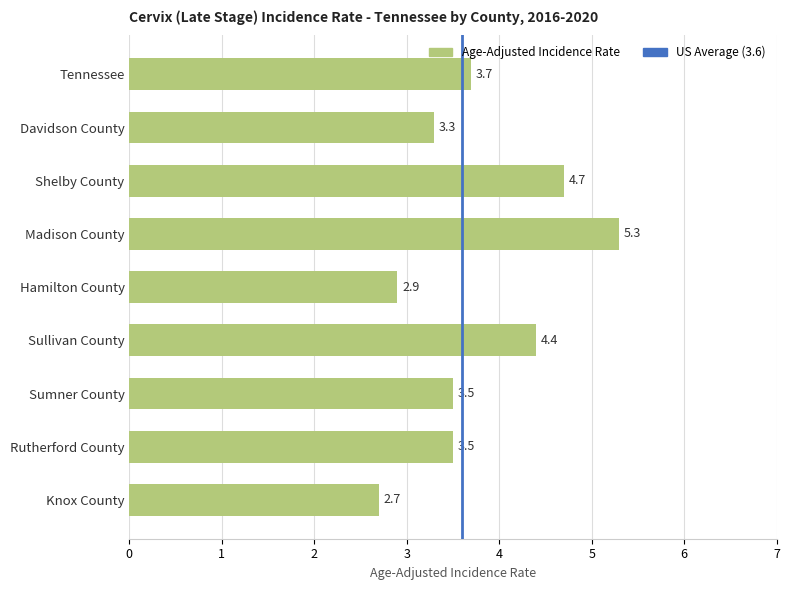

What is the difference between the maximum and minimum values?

2.6